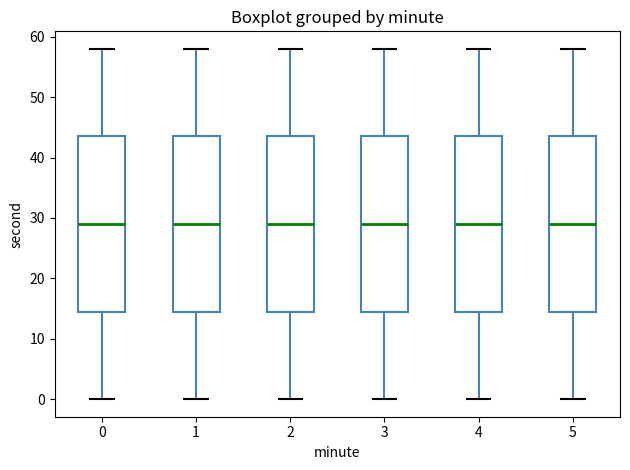

Reading left to right, transcribe this box plot: for each box, give where its median line is, the range the box spans, and where its two whiskers end, as read against the y-axis. The values are not printed on the chart, so give them approximately, as read against the axis.

0: median 29, box 15 to 44, whiskers 0 to 58
1: median 29, box 15 to 44, whiskers 0 to 58
2: median 29, box 15 to 44, whiskers 0 to 58
3: median 29, box 15 to 44, whiskers 0 to 58
4: median 29, box 15 to 44, whiskers 0 to 58
5: median 29, box 15 to 44, whiskers 0 to 58